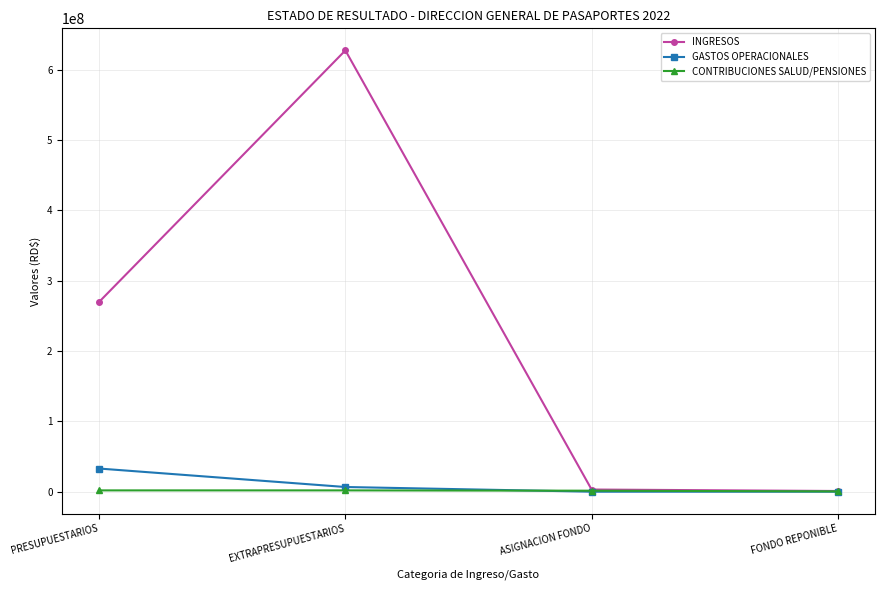

Which series changed the most between EXTRAPRESUPUESTARIOS and FONDO REPONIBLE?

INGRESOS